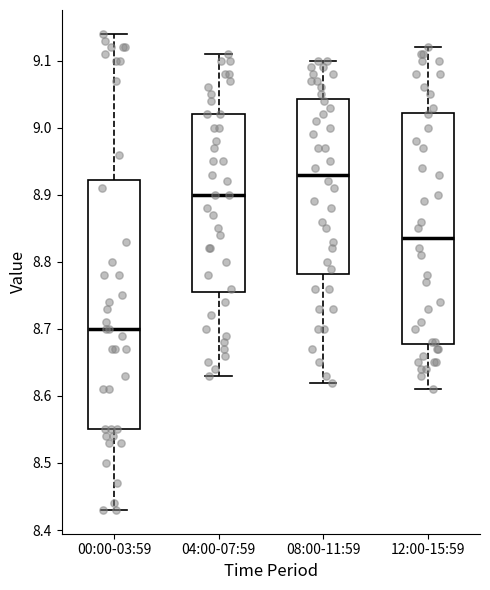

Which box has the lowest median line?

00:00-03:59